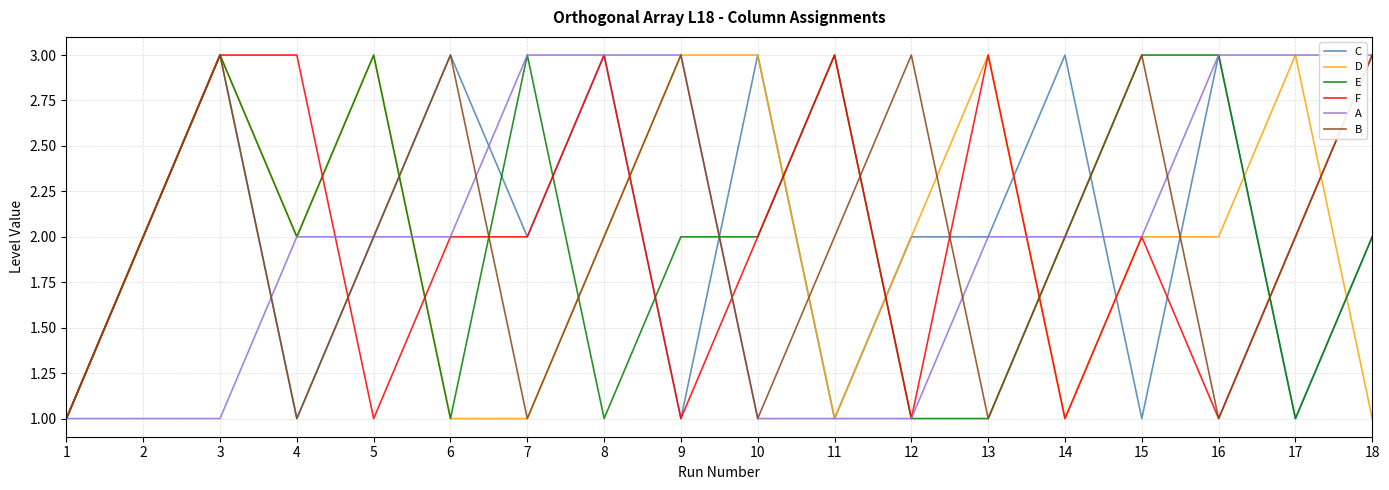

Is the value of A at 13 greater than the value of C at 8?

No